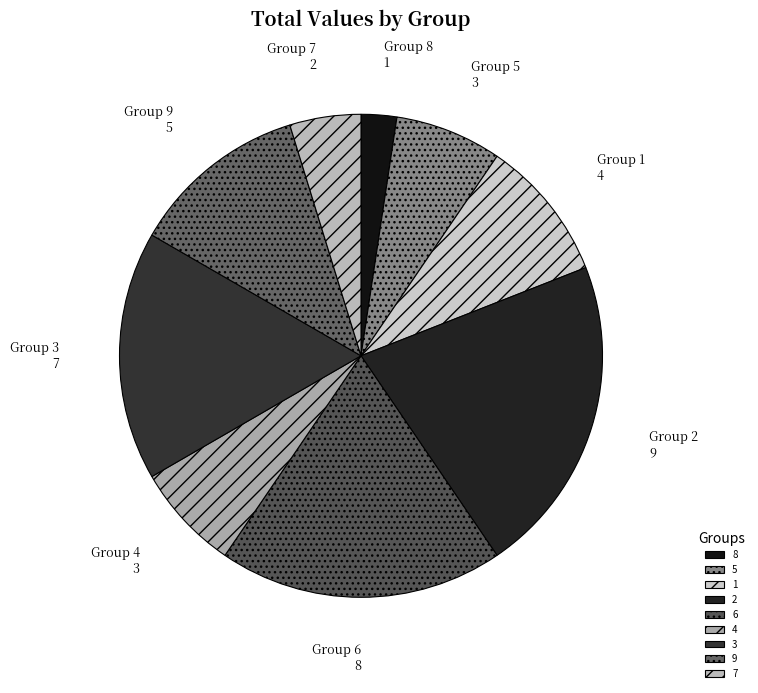

How many slices are in this pie chart?

9